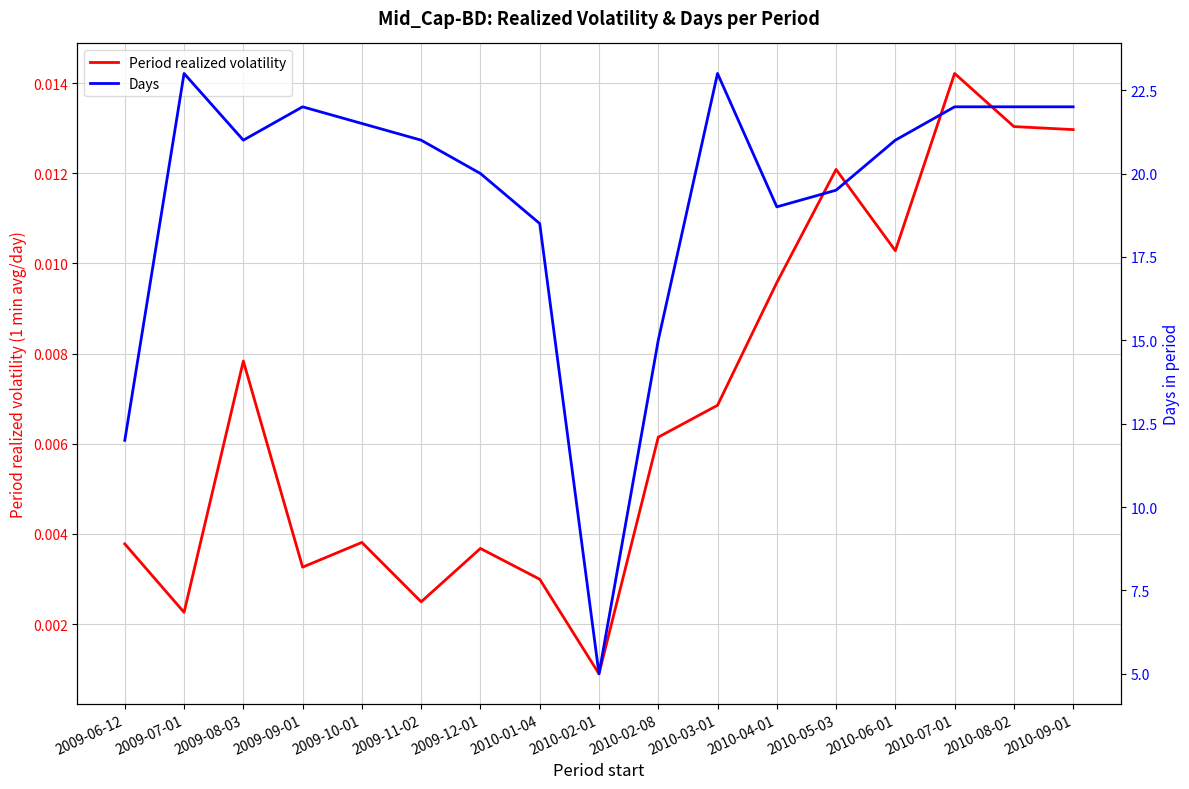

True or false: Days and Period realized volatility cross at least once.

False